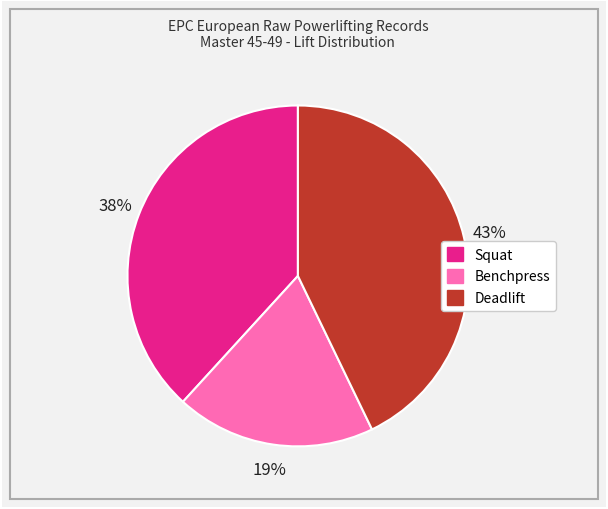

Is there a majority slice in this chart?

No